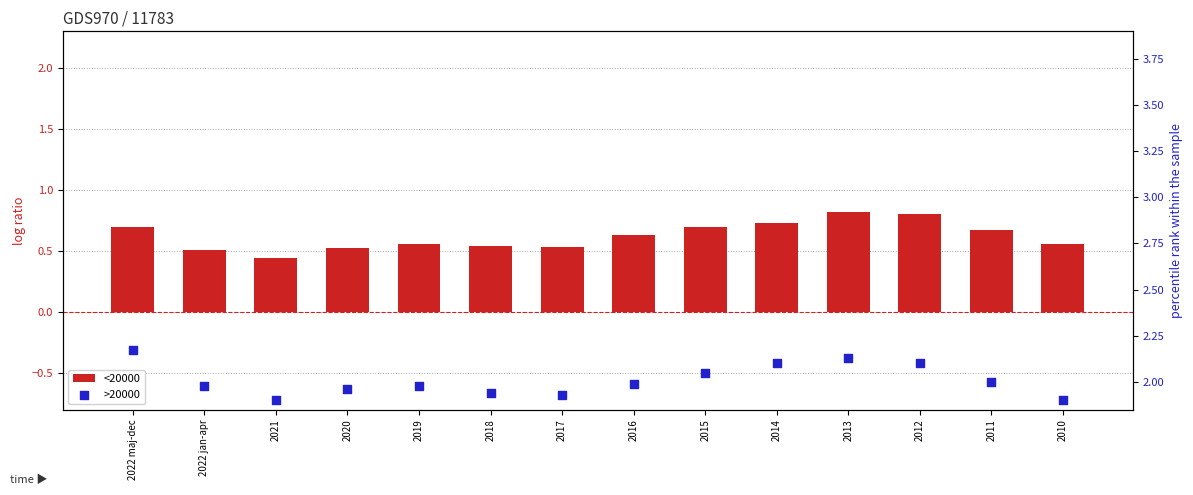

Which series reaches the minimum Y coordinate?

<20000